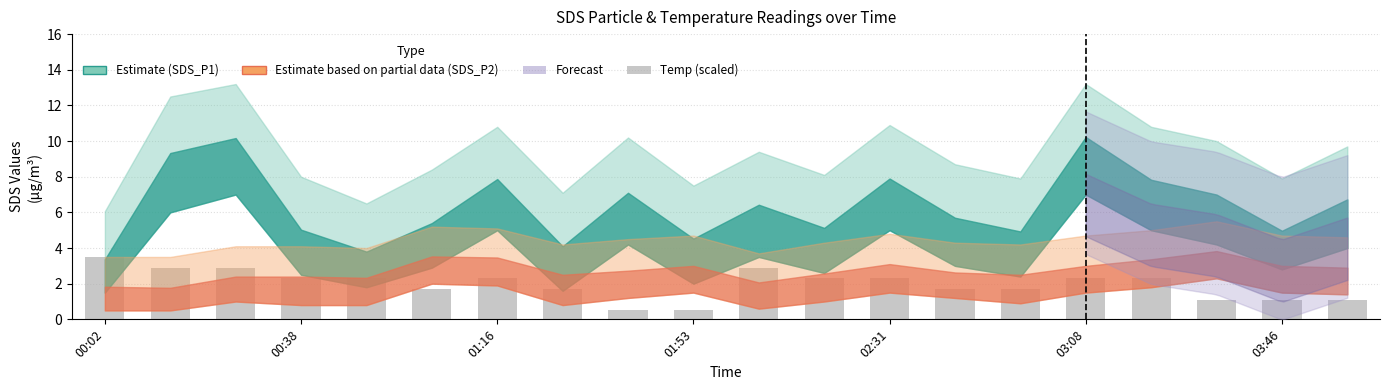

What is the value of the 11th bar from the left?

2.9